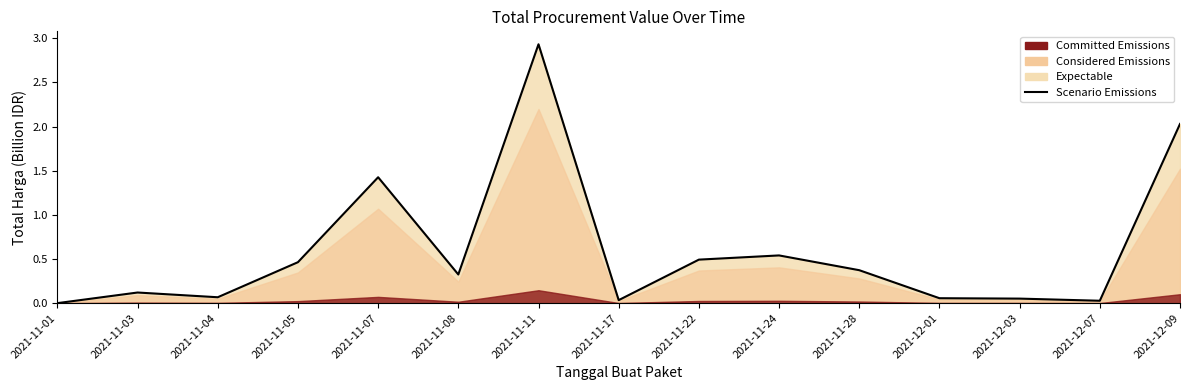

How many interior local valleys (lower than both neighbors) does the data have?

4